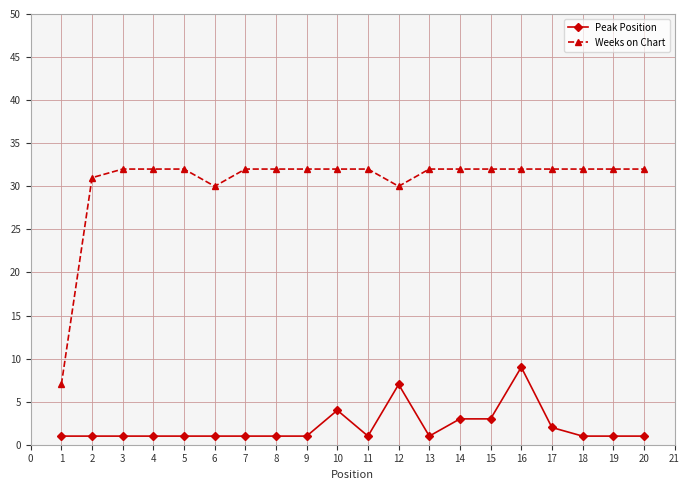

Count the number of categories in the chart.

20